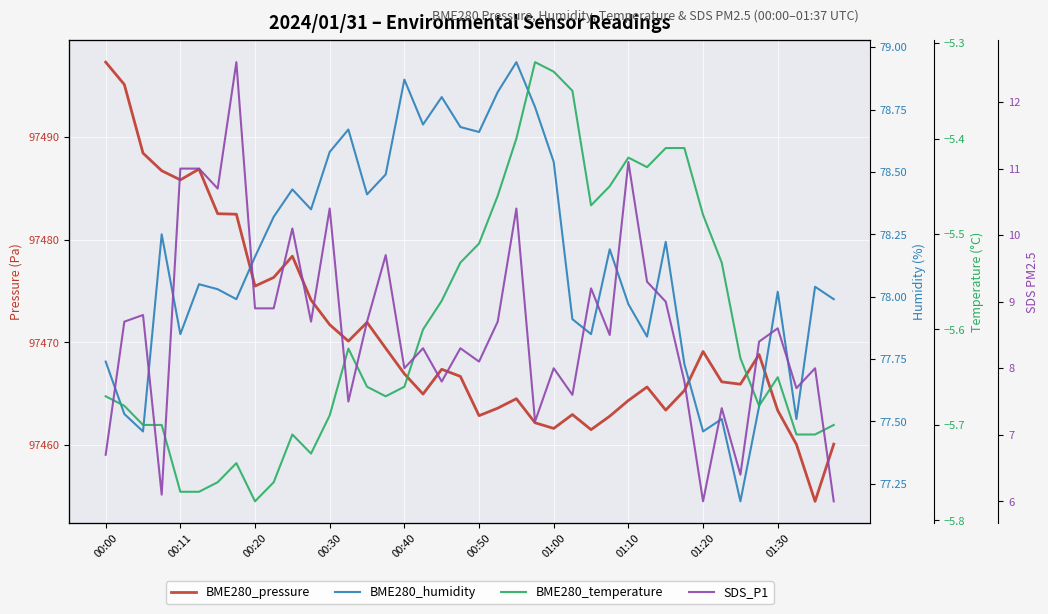

Which has a higher value, 00:20 or 00:40?

00:20